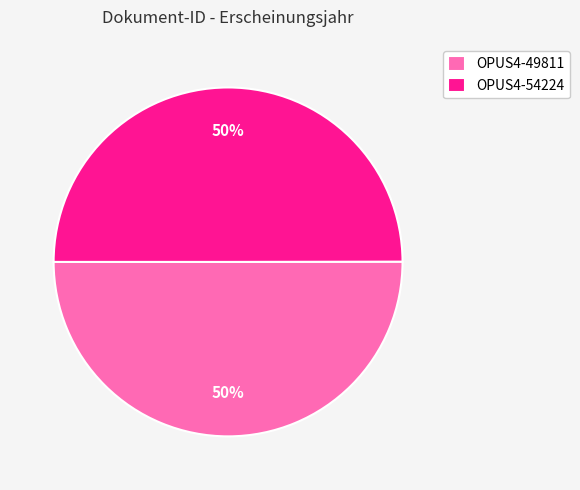

How many segments does this pie chart have?

2